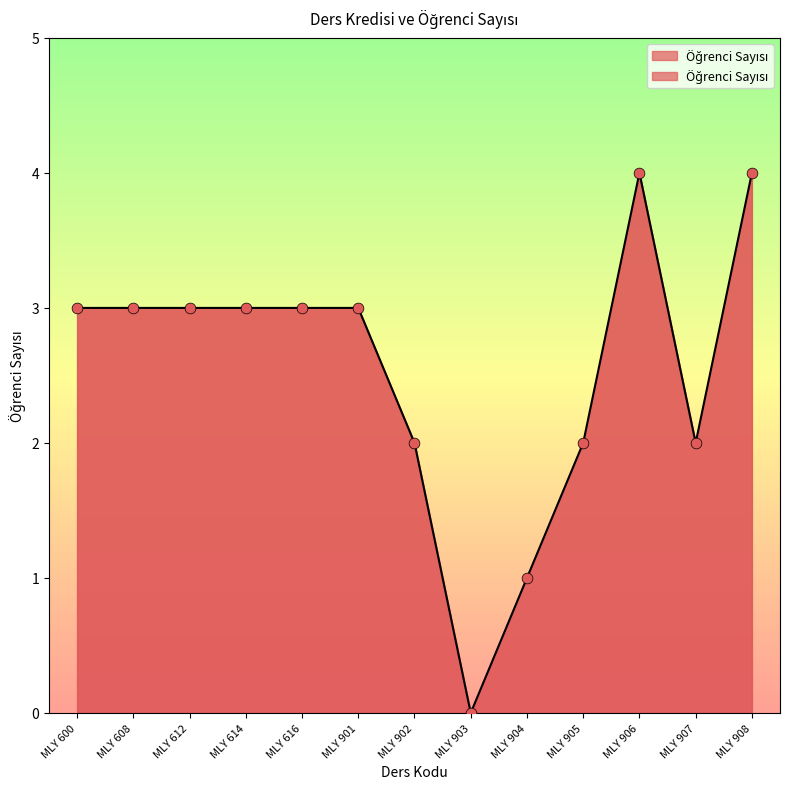

What is the ratio of the value at MLY 904 to the value at MLY 902?

0.5